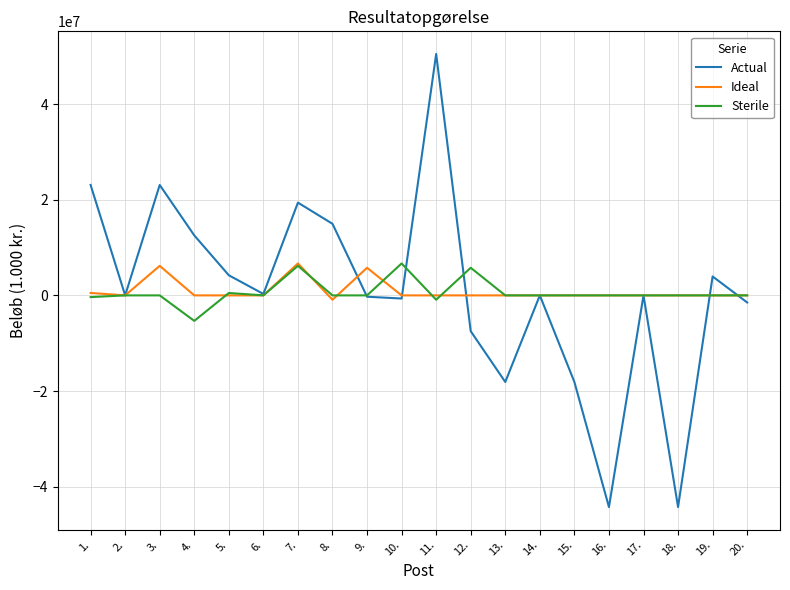

What is the smallest value displayed?

-44261817